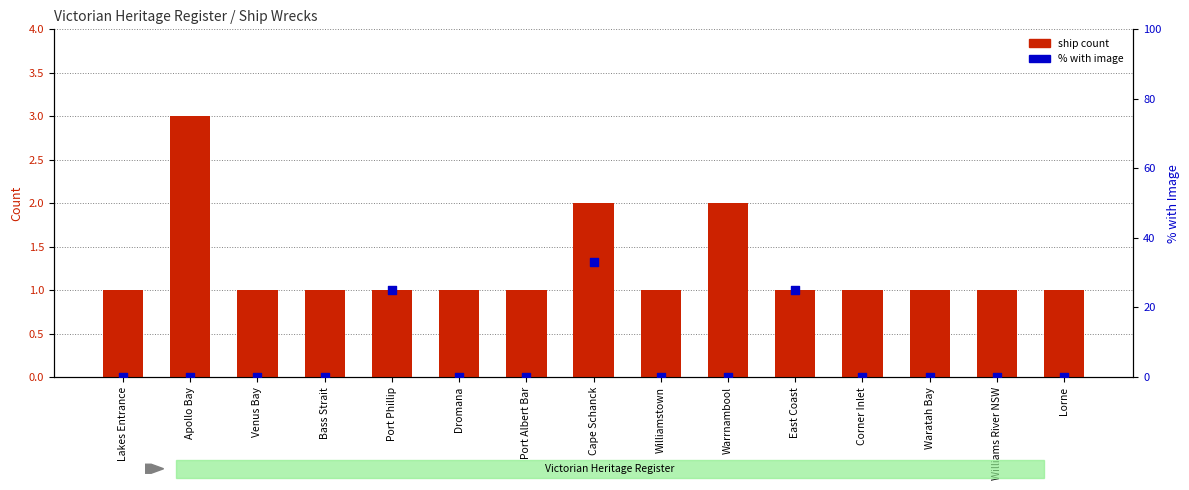

What is the total value across all series at Williamstown?

1